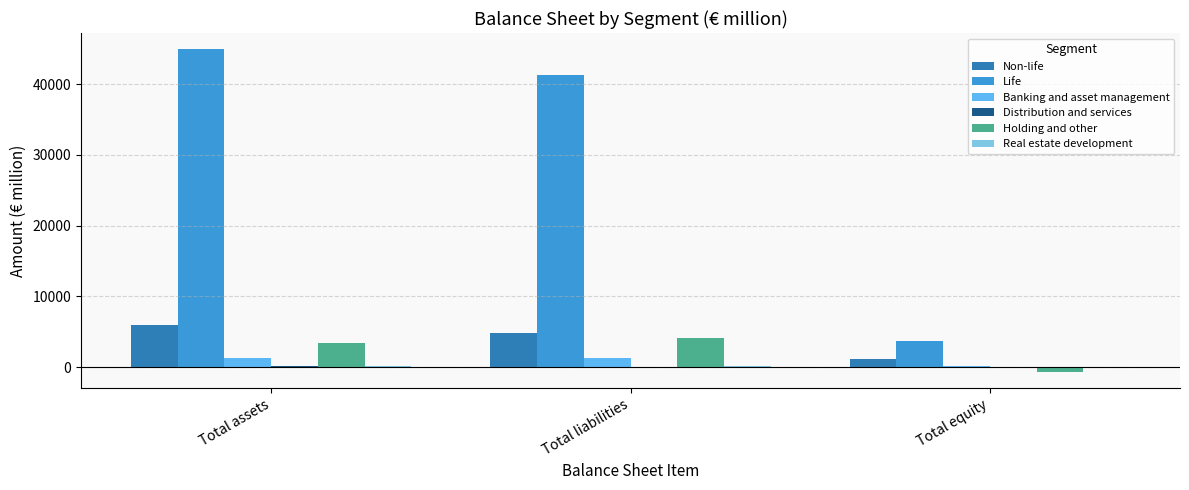

Which series has the largest range (max minus min)?

Life